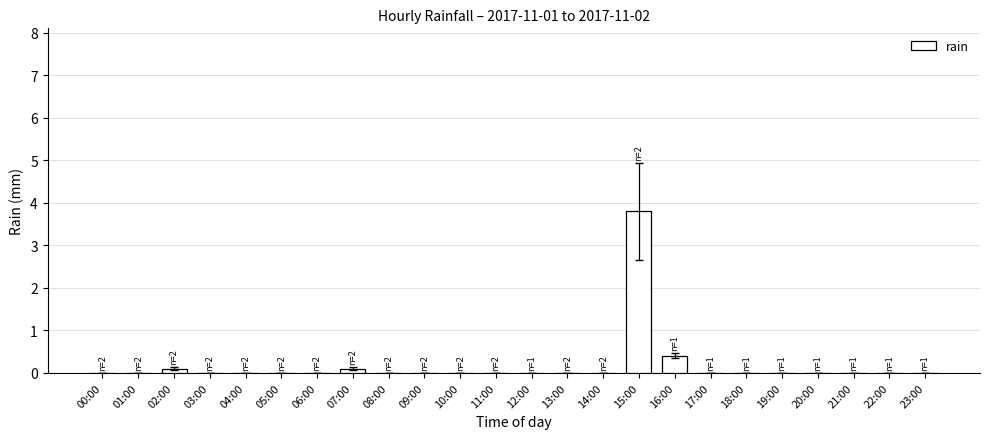

Where is the data nearest to the value 1?

16:00